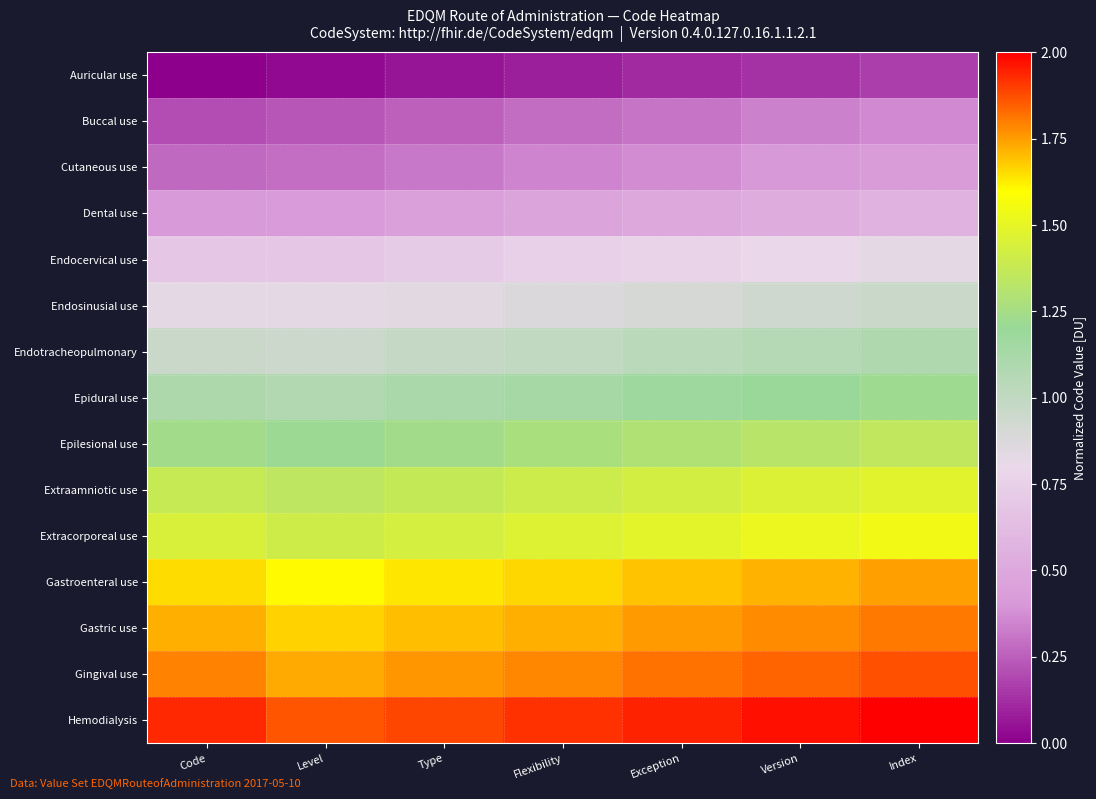

How many series are shown in this chart?

15